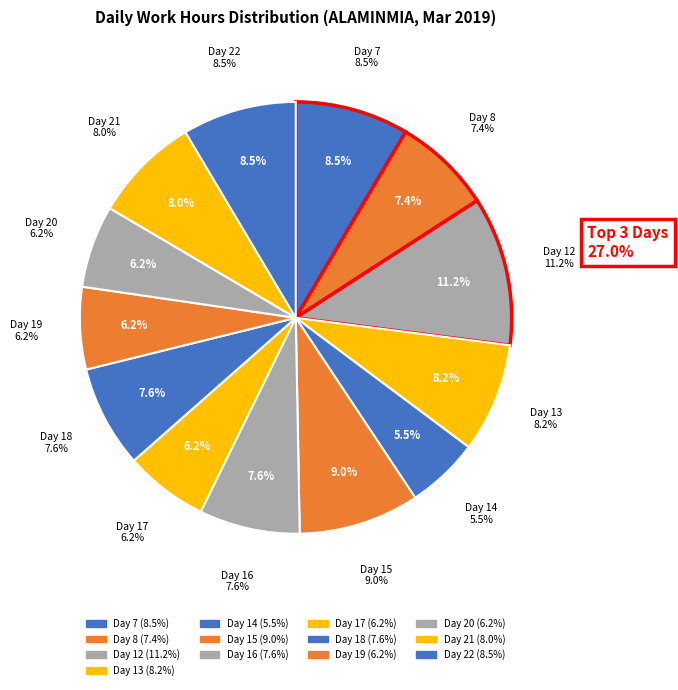

True or false: Day 22 accounts for 3% of the total.

False